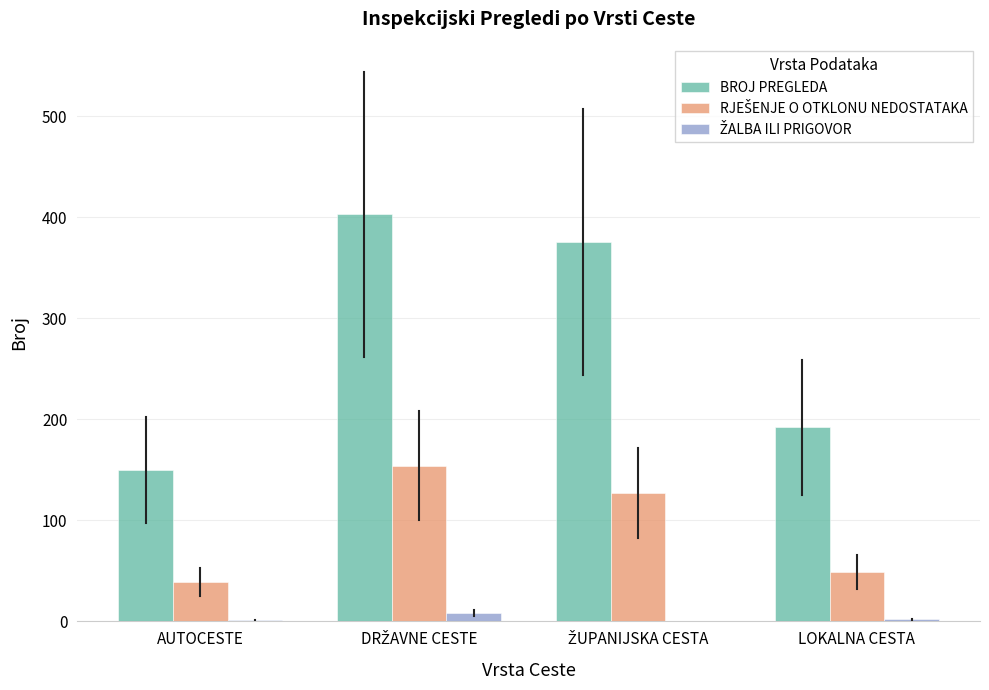

What is the maximum value for BROJ PREGLEDA?

403